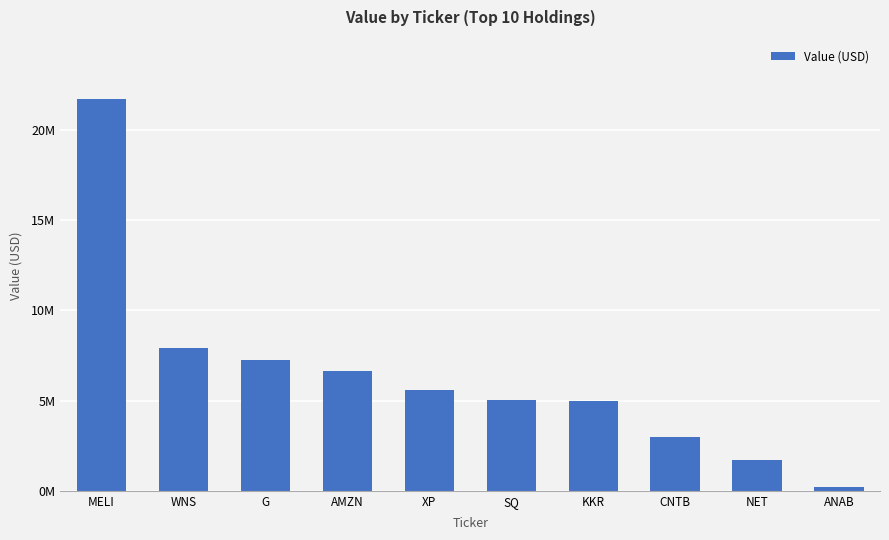

Rank the categories by value from highest to lowest.

MELI, WNS, G, AMZN, XP, SQ, KKR, CNTB, NET, ANAB